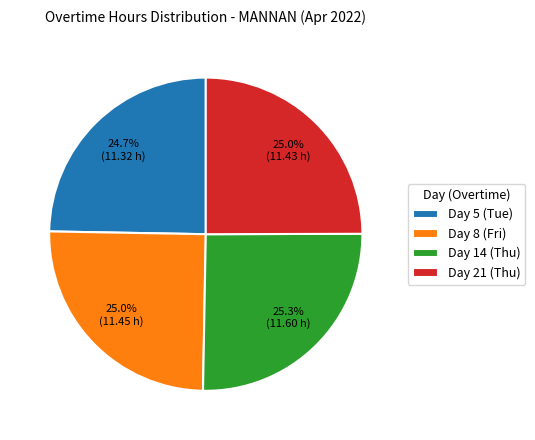

Does Day 8 (Fri) represent more than half of the total?

No